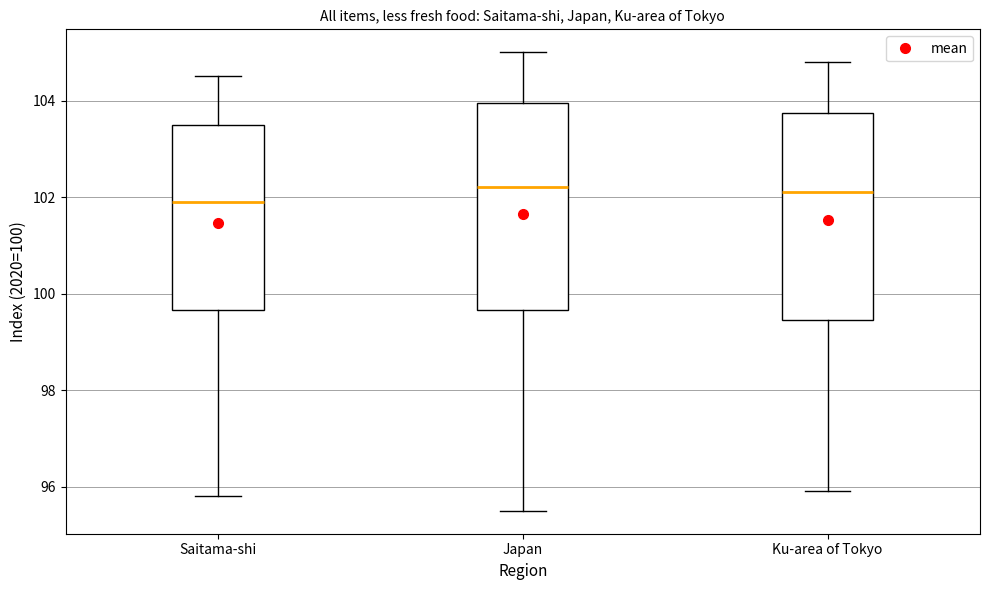

Where does the median line of the box for Japan sit on the y-axis? The values are not printed on the chart, so give them approximately, as read against the axis.

102.2